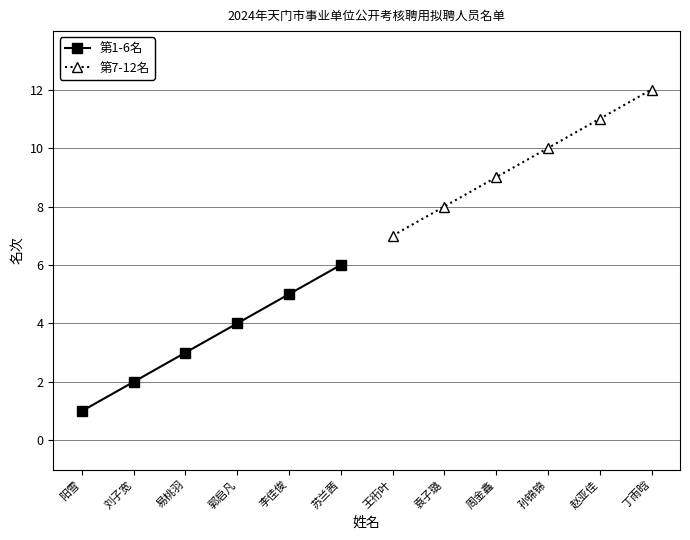

What is the sum of the 第1-6名 values at 苏兰茜 and 刘子宽?

8